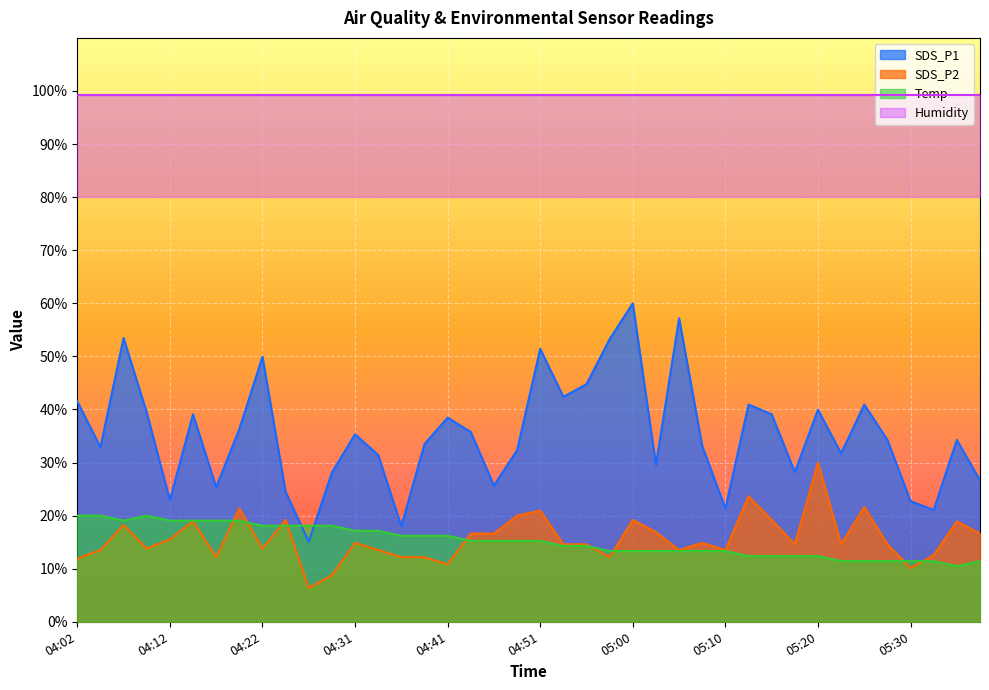

At which label does Temp reach its peak?

04:02